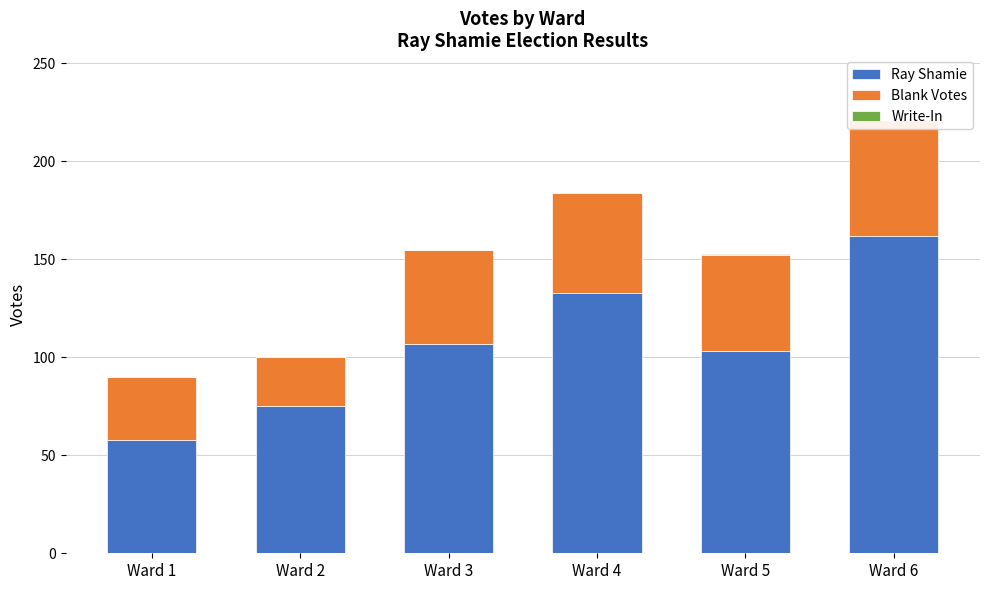

Reading left to right, extract all data points from this chart.

Ray Shamie: Ward 1=58	Ward 2=75	Ward 3=107	Ward 4=133	Ward 5=103	Ward 6=162
Blank Votes: Ward 1=32	Ward 2=25	Ward 3=48	Ward 4=51	Ward 5=49	Ward 6=59
Write-In: Ward 1=0	Ward 2=0	Ward 3=0	Ward 4=0	Ward 5=1	Ward 6=0